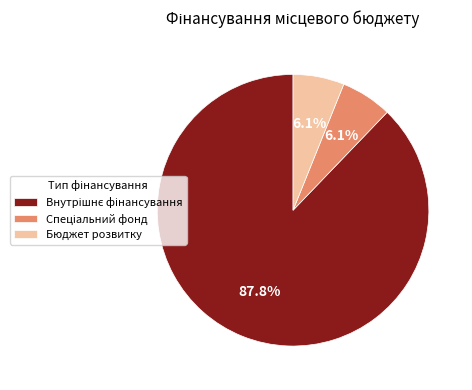

Is there a majority slice in this chart?

Yes